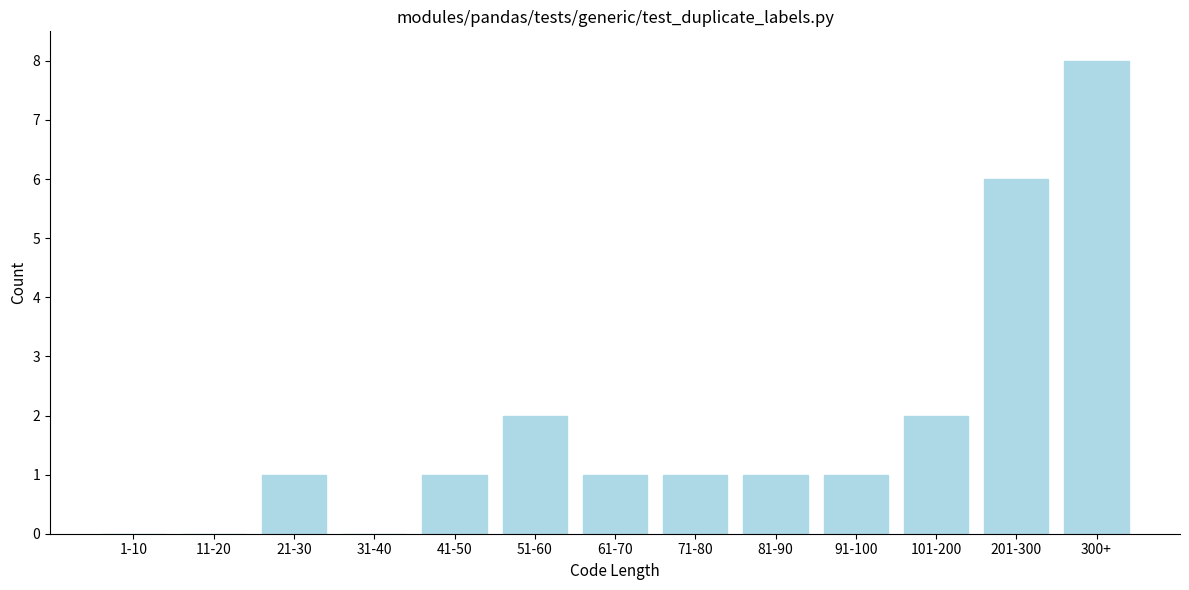

Reading right to left, transcribe all the data shown in this chart.

300+=8	201-300=6	101-200=2	91-100=1	81-90=1	71-80=1	61-70=1	51-60=2	41-50=1	31-40=0	21-30=1	11-20=0	1-10=0